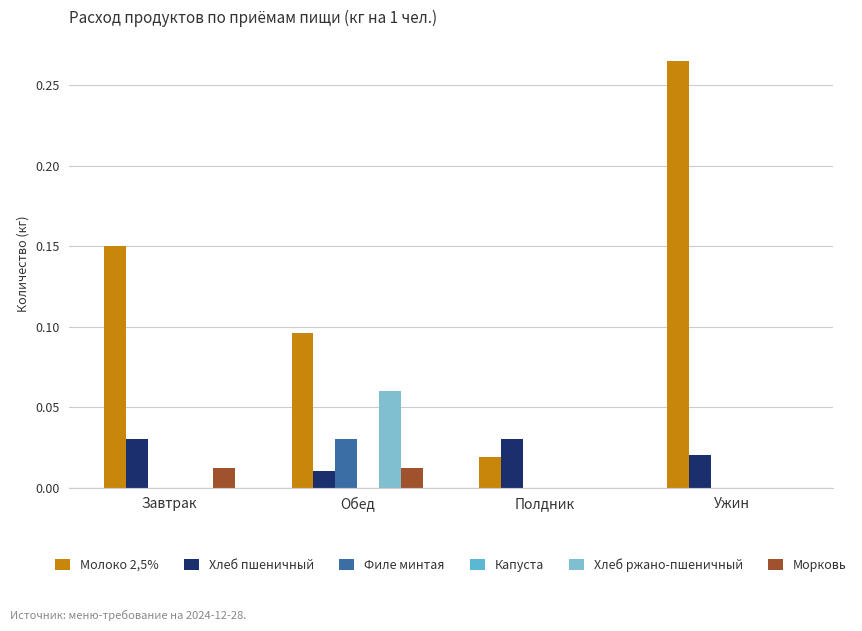

Which category has the highest value across all series?

Ужин